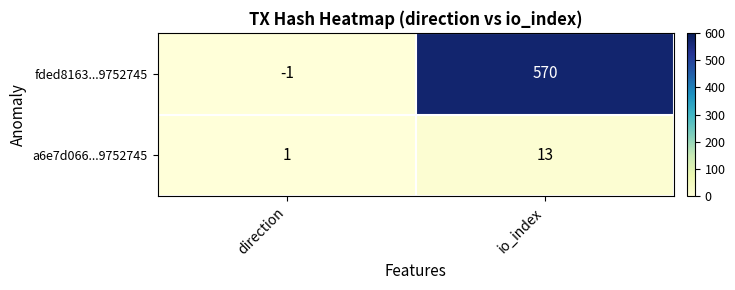

What is the average value of the a6e7d066...9752745 series?

7